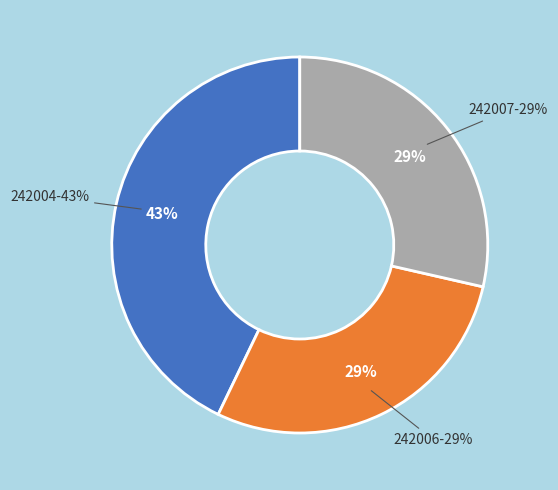

Count the number of slices in the pie.

3